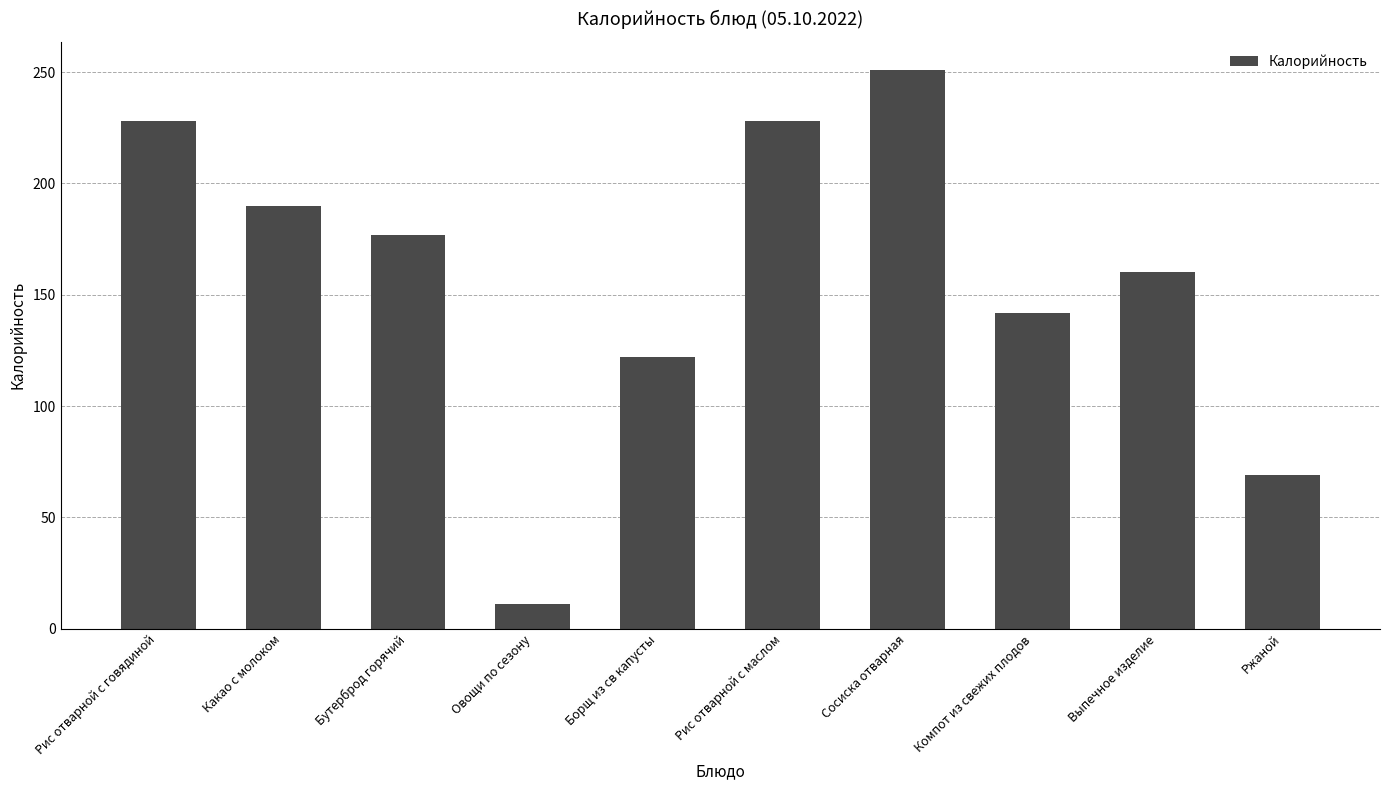

What is the difference between the values at Овощи по сезону and Рис отварной с говядиной?

217